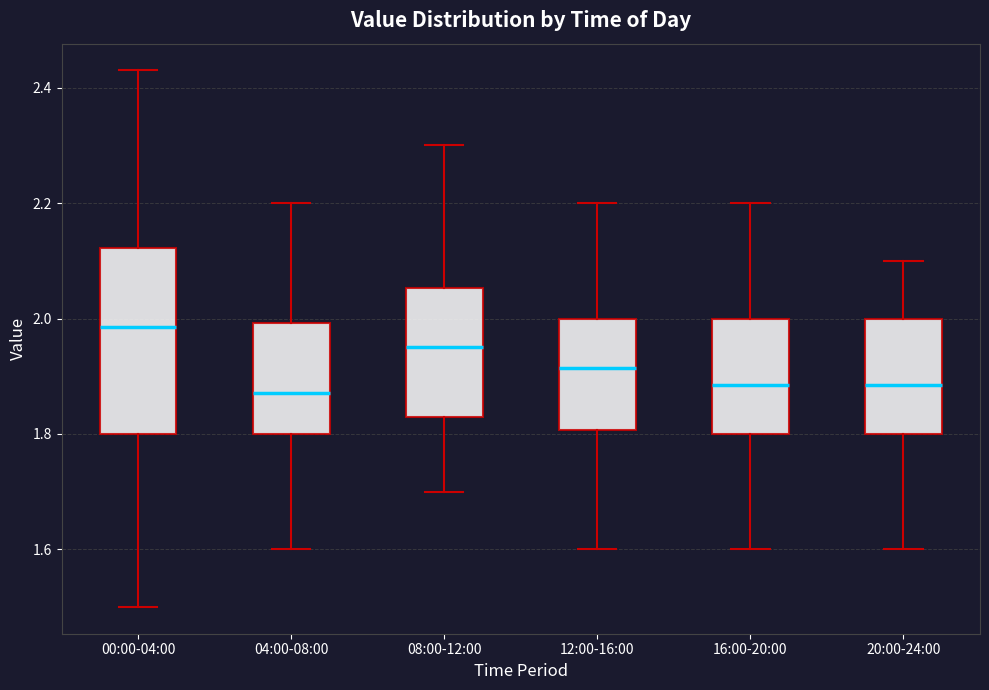

Where does the upper whisker of the box for 00:00-04:00 end on the y-axis? The values are not printed on the chart, so give them approximately, as read against the axis.

2.44